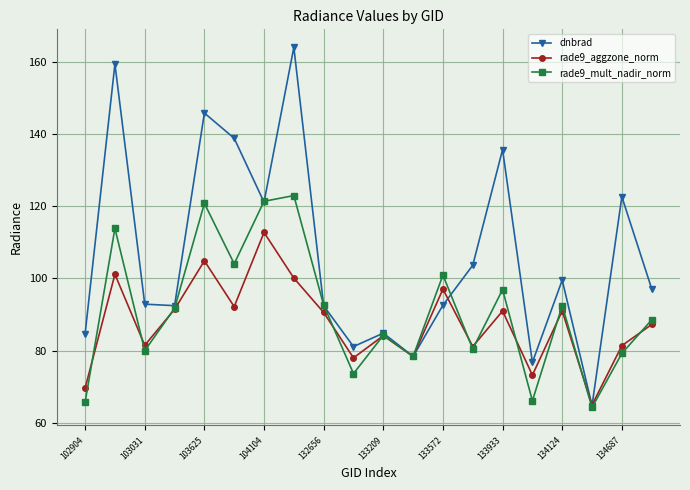

Which series has the widest spread of values?

dnbrad